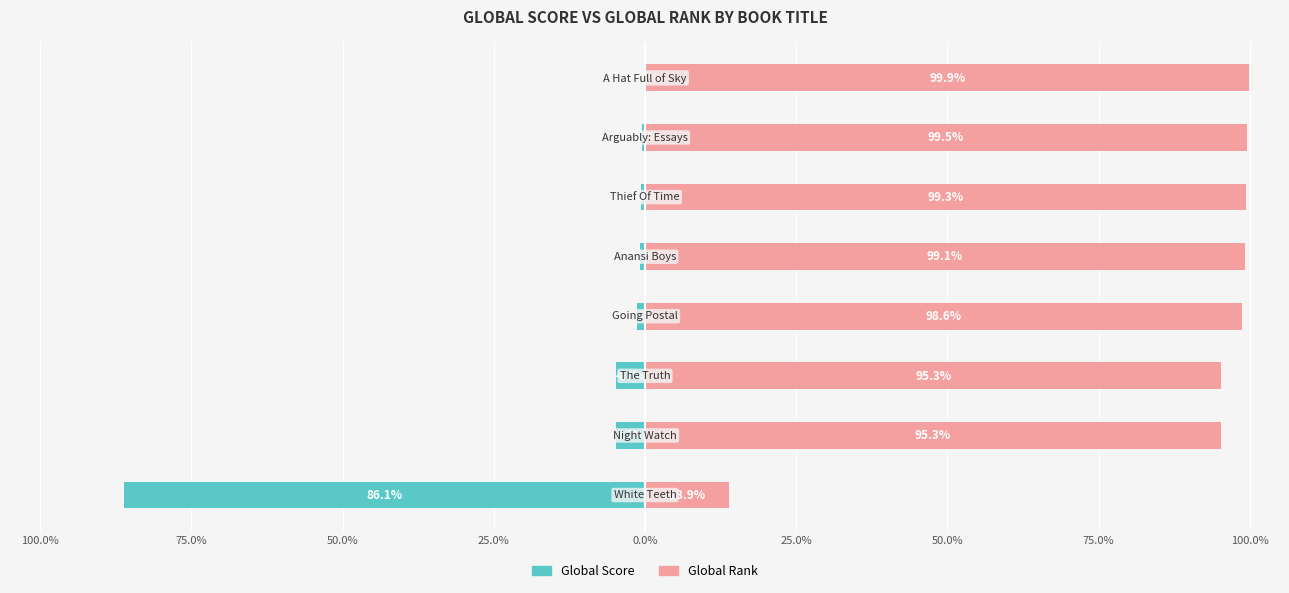

Reading left to right, what are all the values shown in this chart?

Global Score: -86.1	-4.7	-4.7	-1.4	-0.9	-0.7	-0.5	-0.1
Global Rank: 13.9	95.3	95.3	98.6	99.1	99.3	99.5	99.9